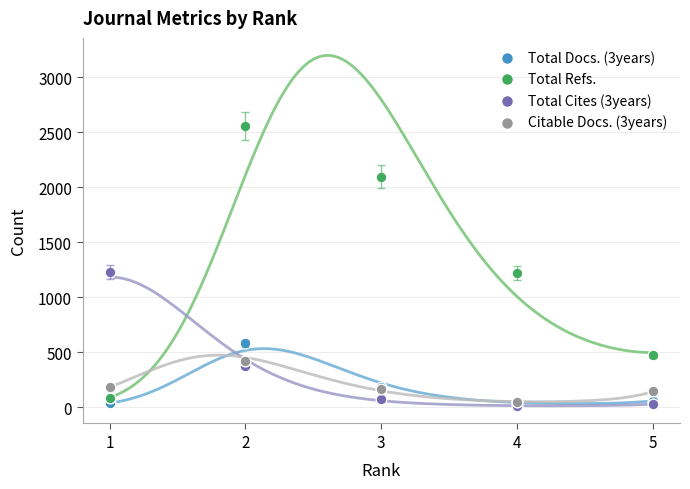

What are all the series names shown in the legend?

Total Docs. (3years), Total Refs., Total Cites (3years), Citable Docs. (3years)